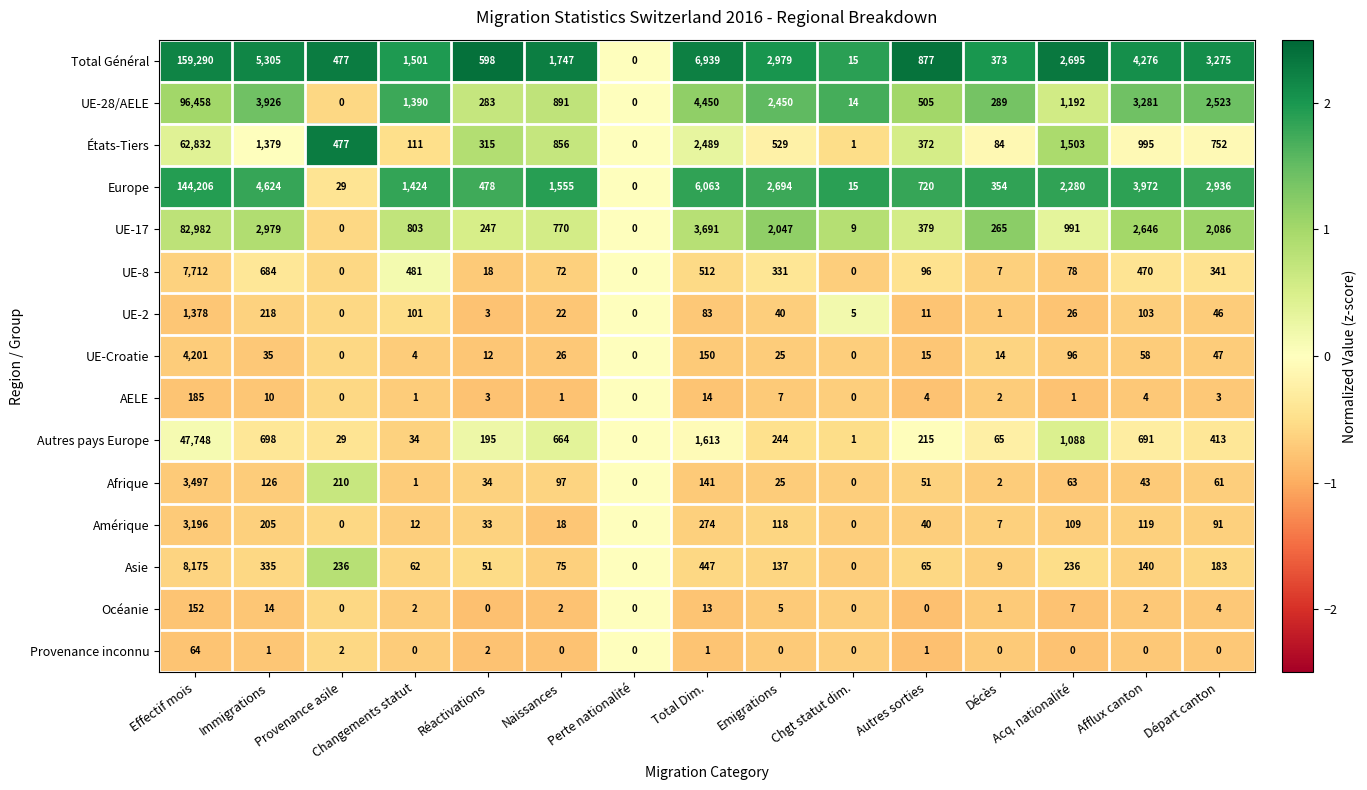

At which category is the sum across all series the highest?

Effectif mois